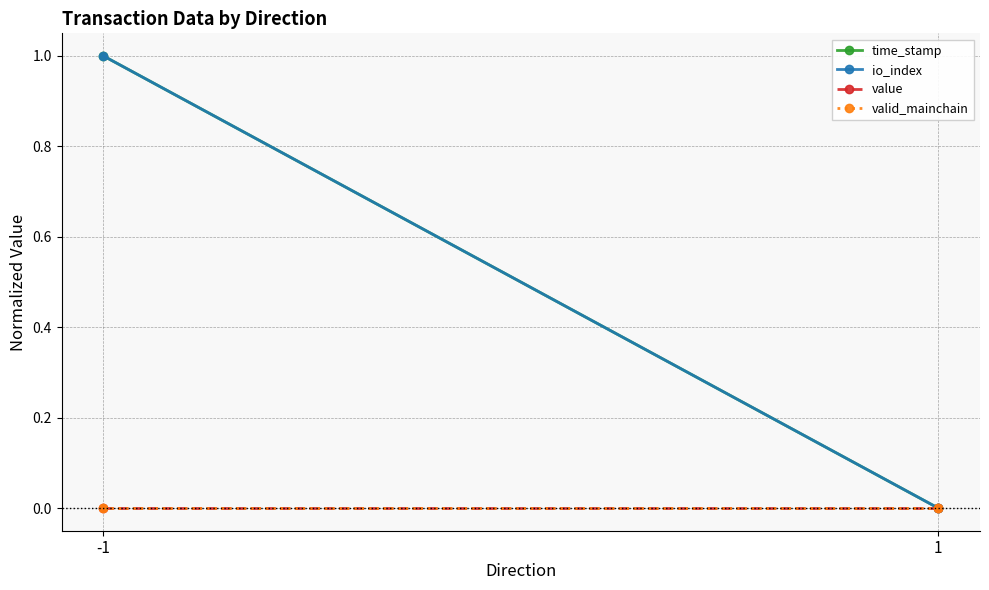

What is the highest value of the time_stamp series?

1